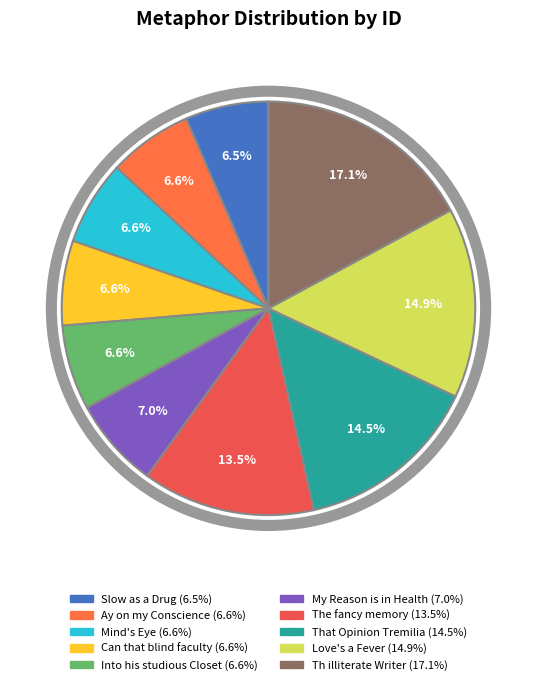

Does any single category account for the majority?

No